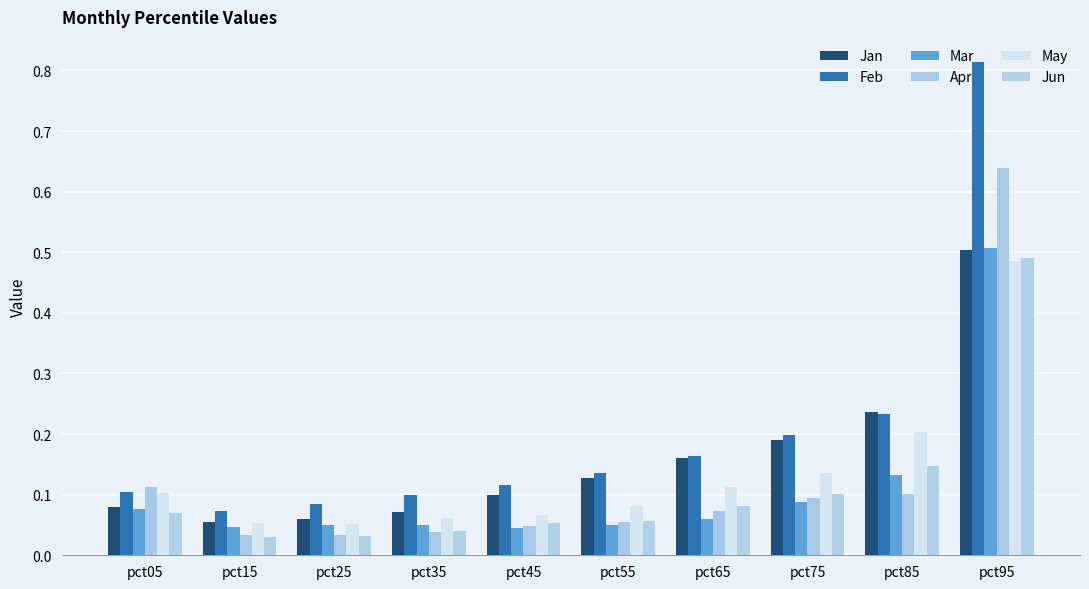

What is the highest value of the Jan series?

0.5